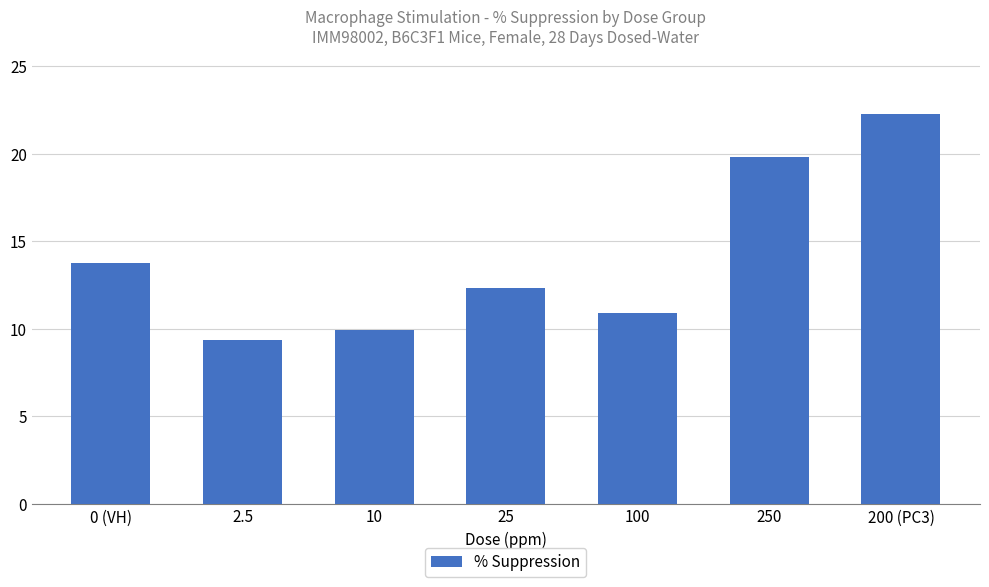

What is the minimum value shown in the chart?

9.3